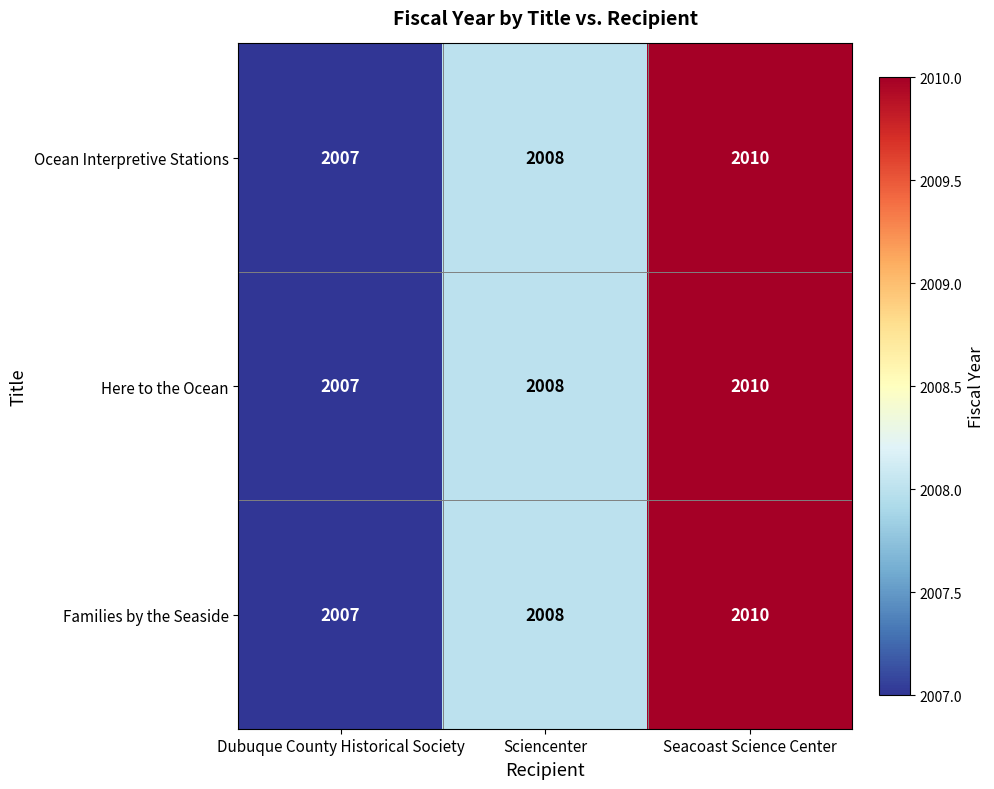

What is the sum of all Ocean Interpretive Stations values?

6025